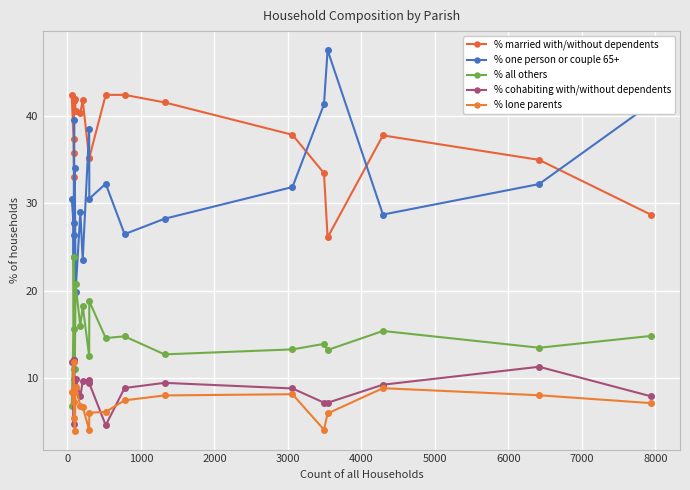

How many interior local valleys does the % married with/without dependents series have?

4